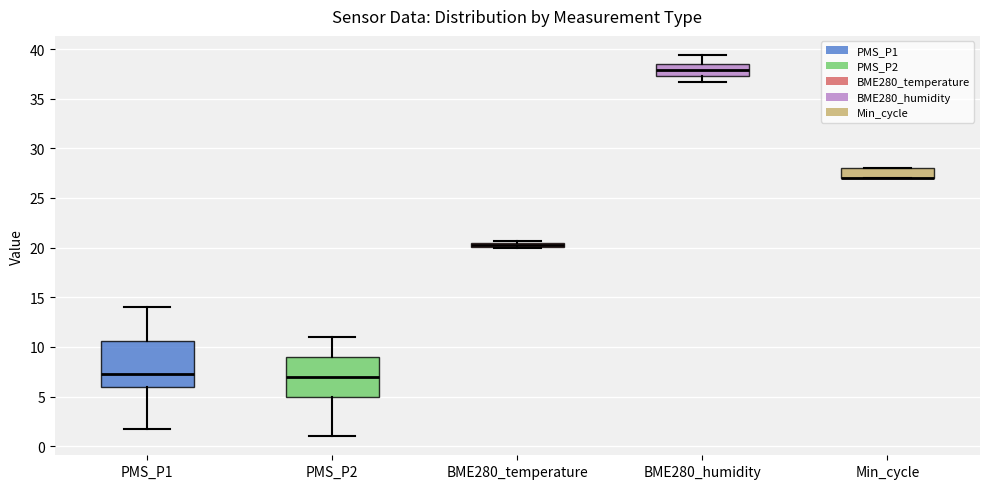

Where does the lower whisker of the box for BME280_humidity end on the y-axis? The values are not printed on the chart, so give them approximately, as read against the axis.

36.5